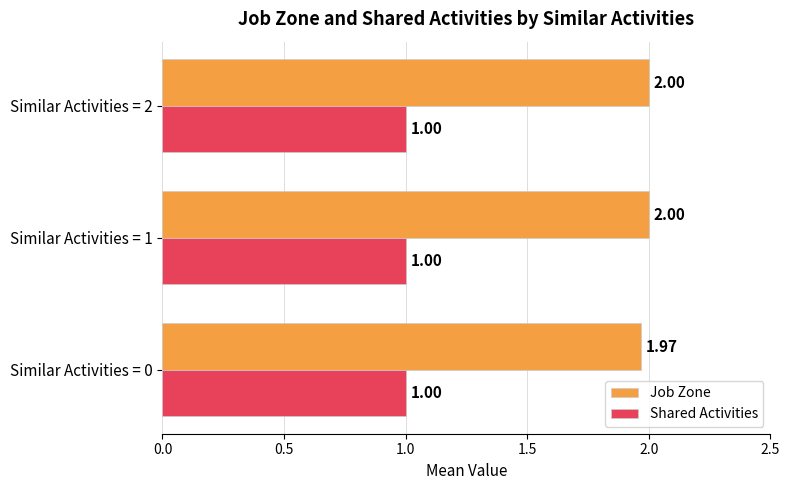

What is the sum of all Shared Activities values?

3.0